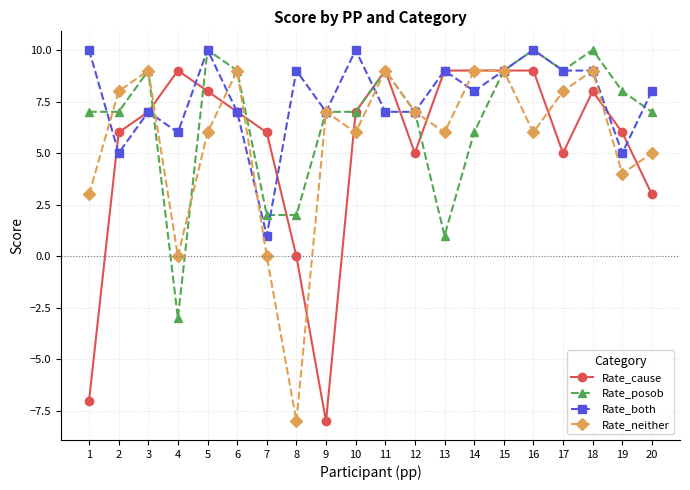

In Rate_neither, how many points are lower than both neighbors (excluding endpoints)?

6